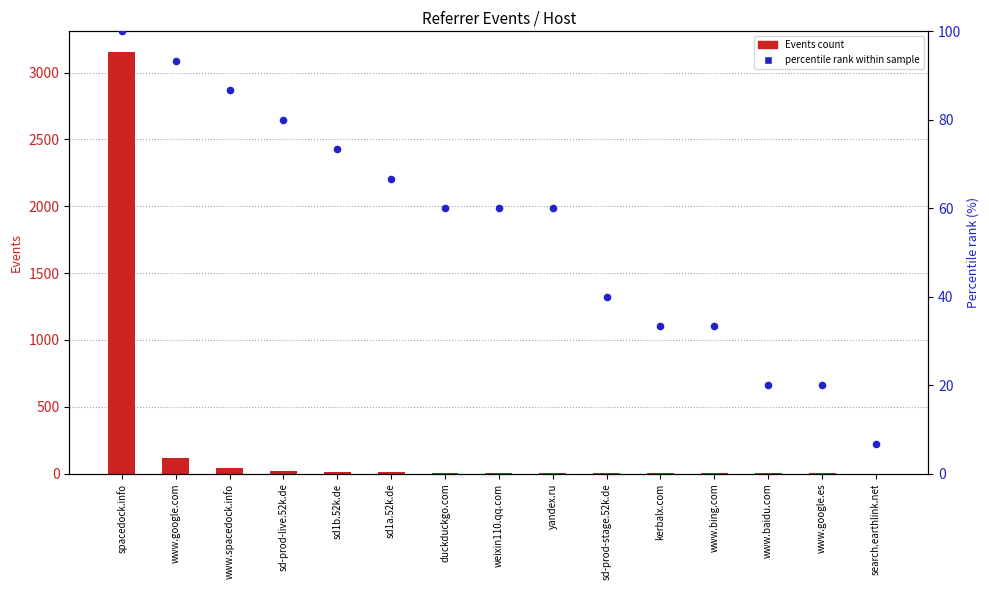

Which series reaches the minimum Y coordinate?

Events count